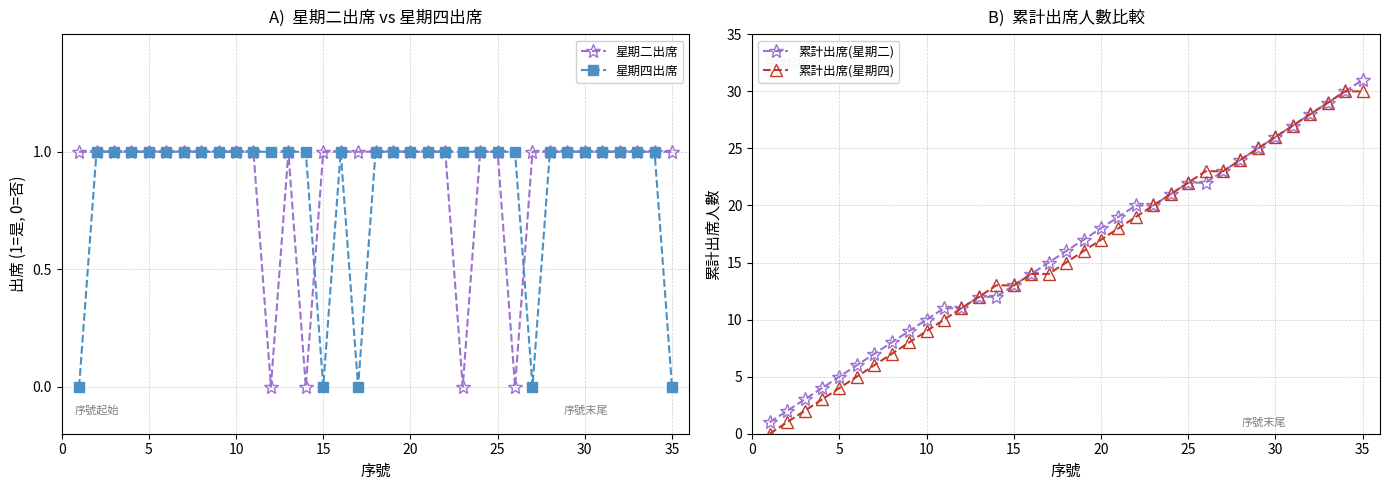

What is the value of the 星期四出席 point at the 22nd from the left?

1